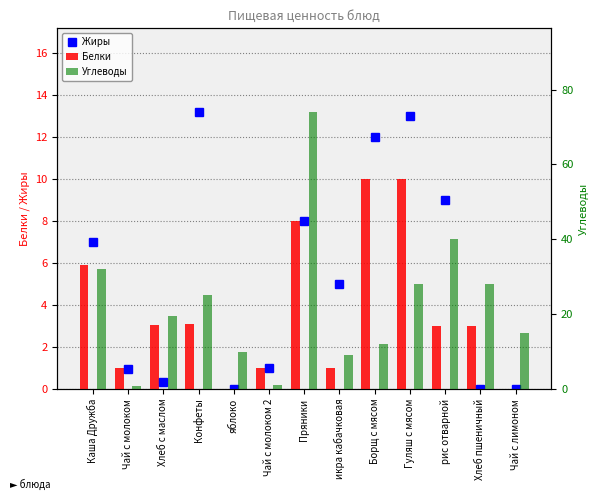

What position from the right is рис отварной?

3